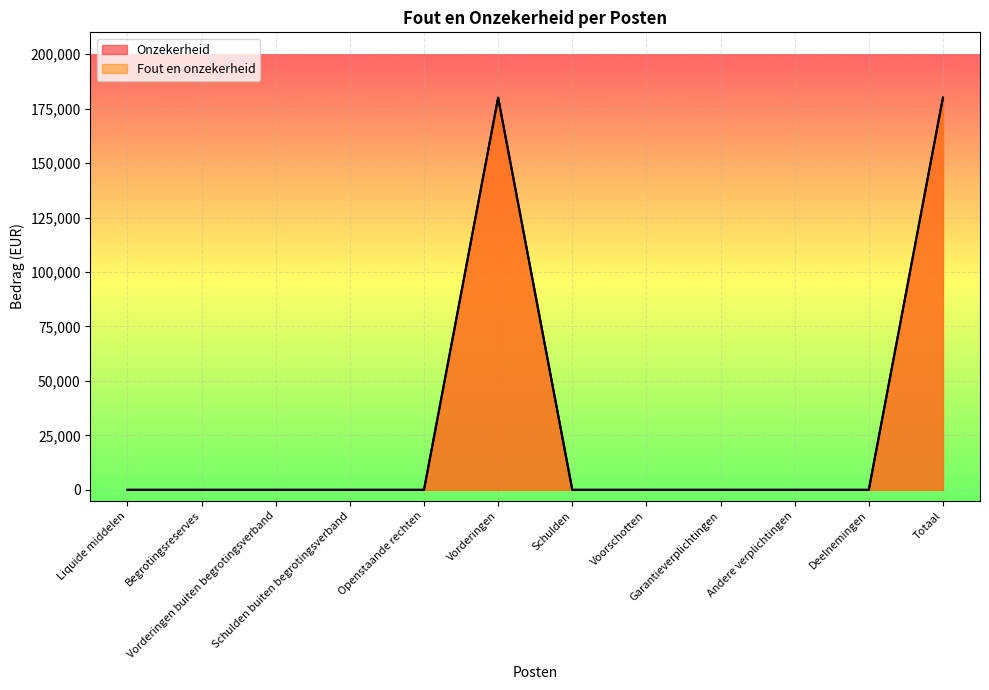

Between Garantieverplichtingen and Andere verplichtingen, which series saw the biggest shift?

Onzekerheid